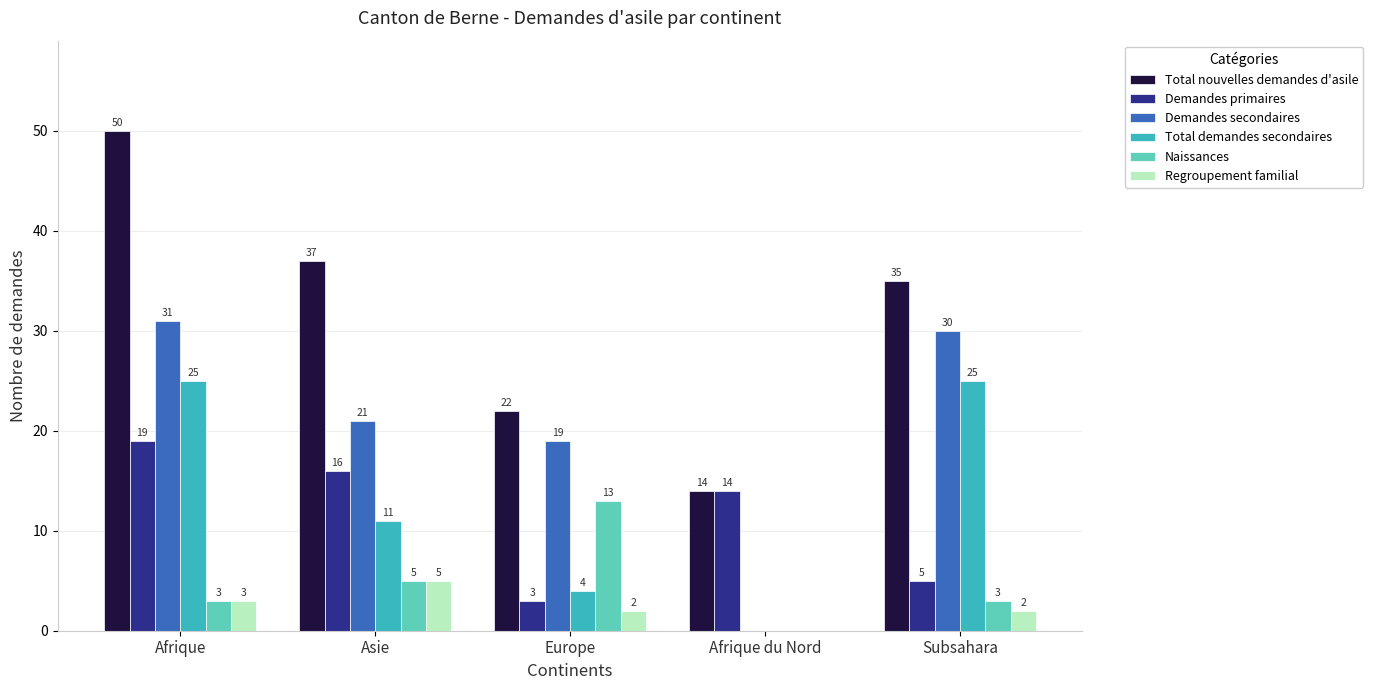

Are the bars grouped side by side (vs. stacked)?

Yes